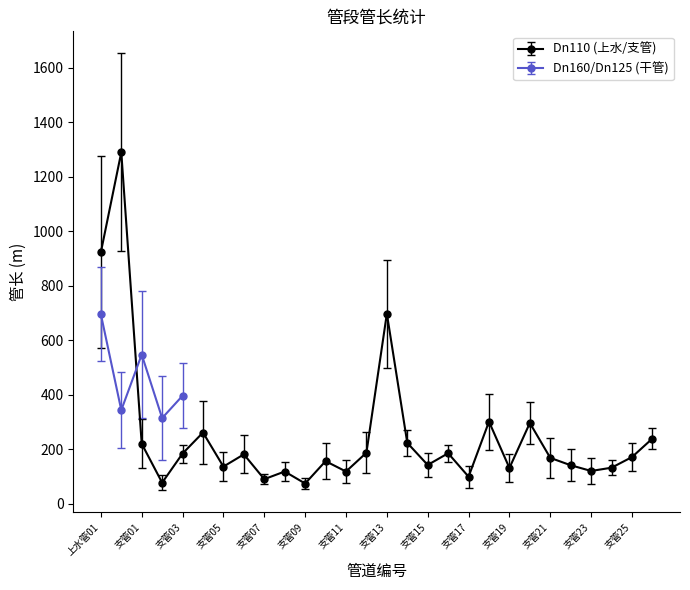

True or false: Dn110 (上水/支管) has more than 0 interior local peaks.

True